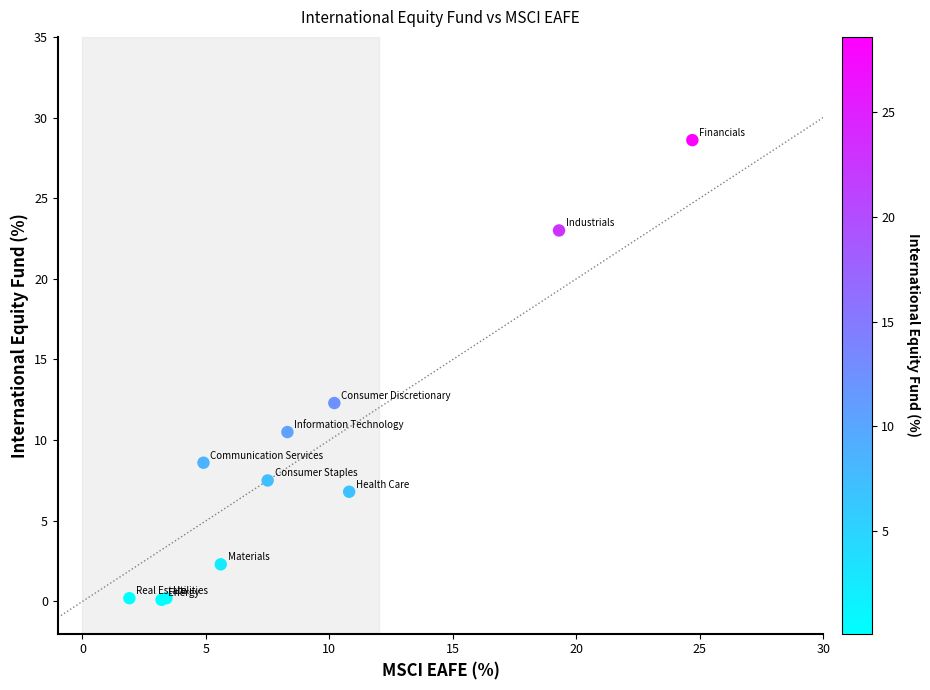

What Y value in the scatter plot is closest to 14?

12.3